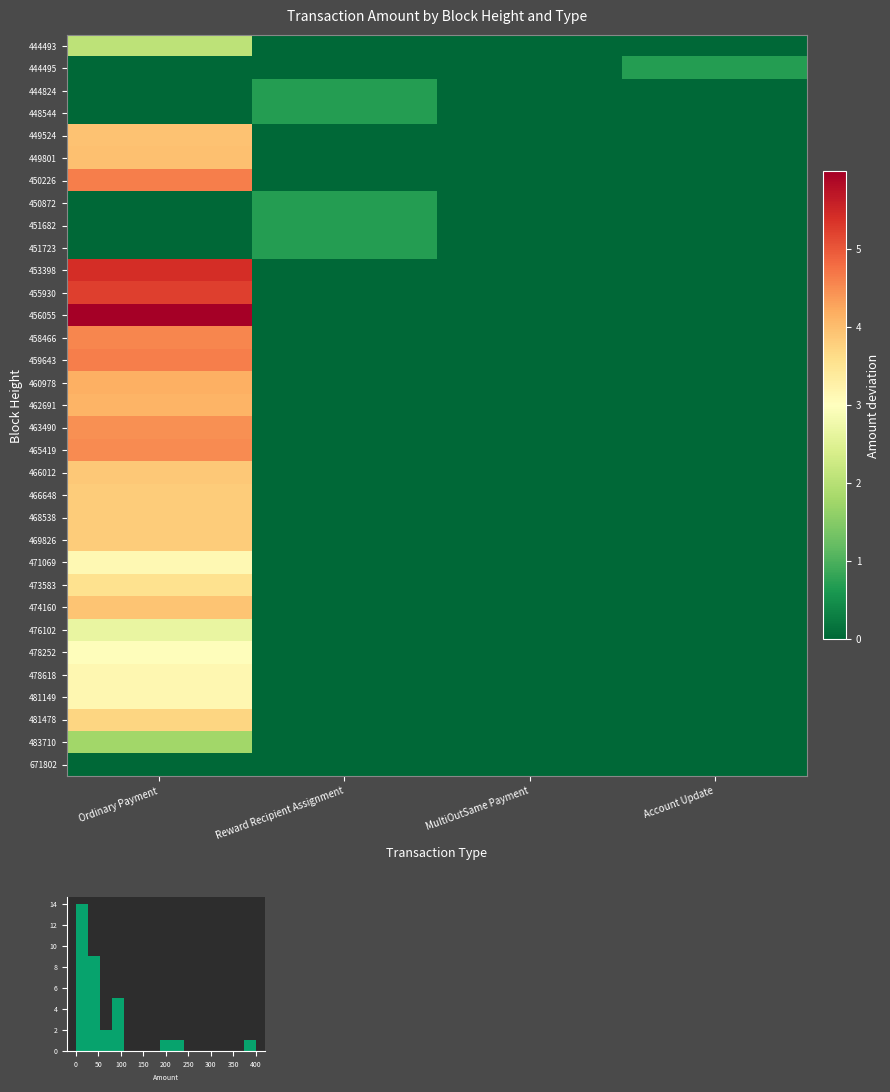

Rank the series at Reward Recipient Assignment from lowest to highest value.

444493, 444495, 449524, 449801, 450226, 453398, 455930, 456055, 458466, 459643, 460978, 462691, 463490, 465419, 466012, 466648, 468538, 469826, 471069, 473583, 474160, 476102, 478252, 478618, 481149, 481478, 483710, 671802, 444824, 448544, 450872, 451682, 451723